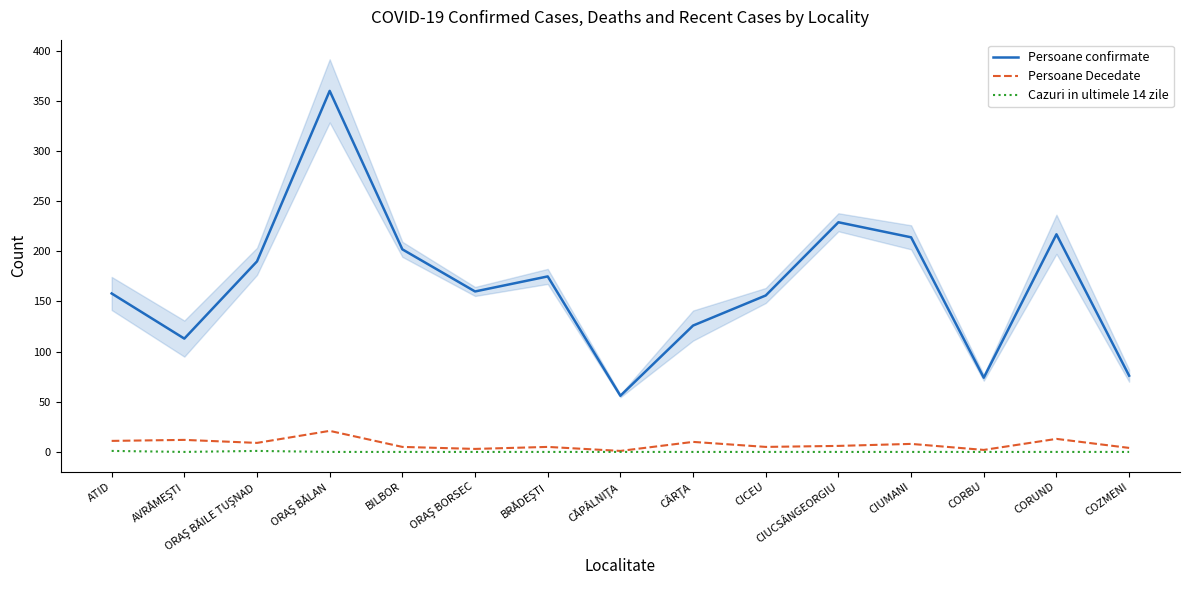

Reading left to right, what are all the values shown in this chart?

Persoane confirmate: ATID=158	AVRĂMEŞTI=113	ORAŞ BĂILE TUŞNAD=190	ORAŞ BĂLAN=360	BILBOR=202	ORAŞ BORSEC=160	BRĂDEŞTI=175	CĂPÂLNIŢA=56	CÂRŢA=126	CICEU=156	CIUCSÂNGEORGIU=229	CIUMANI=214	CORBU=74	CORUND=217	COZMENI=76
Persoane Decedate: ATID=11	AVRĂMEŞTI=12	ORAŞ BĂILE TUŞNAD=9	ORAŞ BĂLAN=21	BILBOR=5	ORAŞ BORSEC=3	BRĂDEŞTI=5	CĂPÂLNIŢA=1	CÂRŢA=10	CICEU=5	CIUCSÂNGEORGIU=6	CIUMANI=8	CORBU=2	CORUND=13	COZMENI=4
Cazuri in ultimele 14 zile: ATID=1	AVRĂMEŞTI=0	ORAŞ BĂILE TUŞNAD=1	ORAŞ BĂLAN=0	BILBOR=0	ORAŞ BORSEC=0	BRĂDEŞTI=0	CĂPÂLNIŢA=0	CÂRŢA=0	CICEU=0	CIUCSÂNGEORGIU=0	CIUMANI=0	CORBU=0	CORUND=0	COZMENI=0